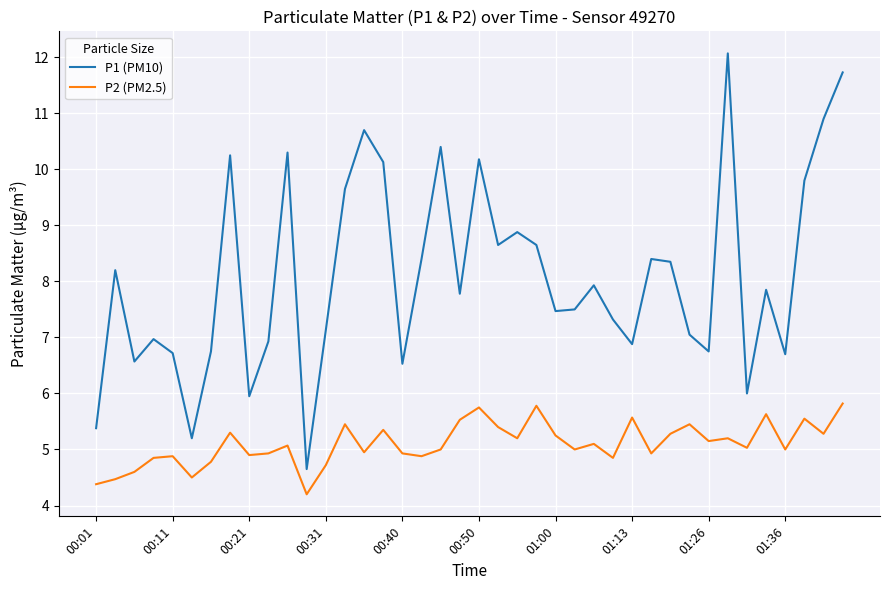

Does the chart display data point markers on the line(s)?

No